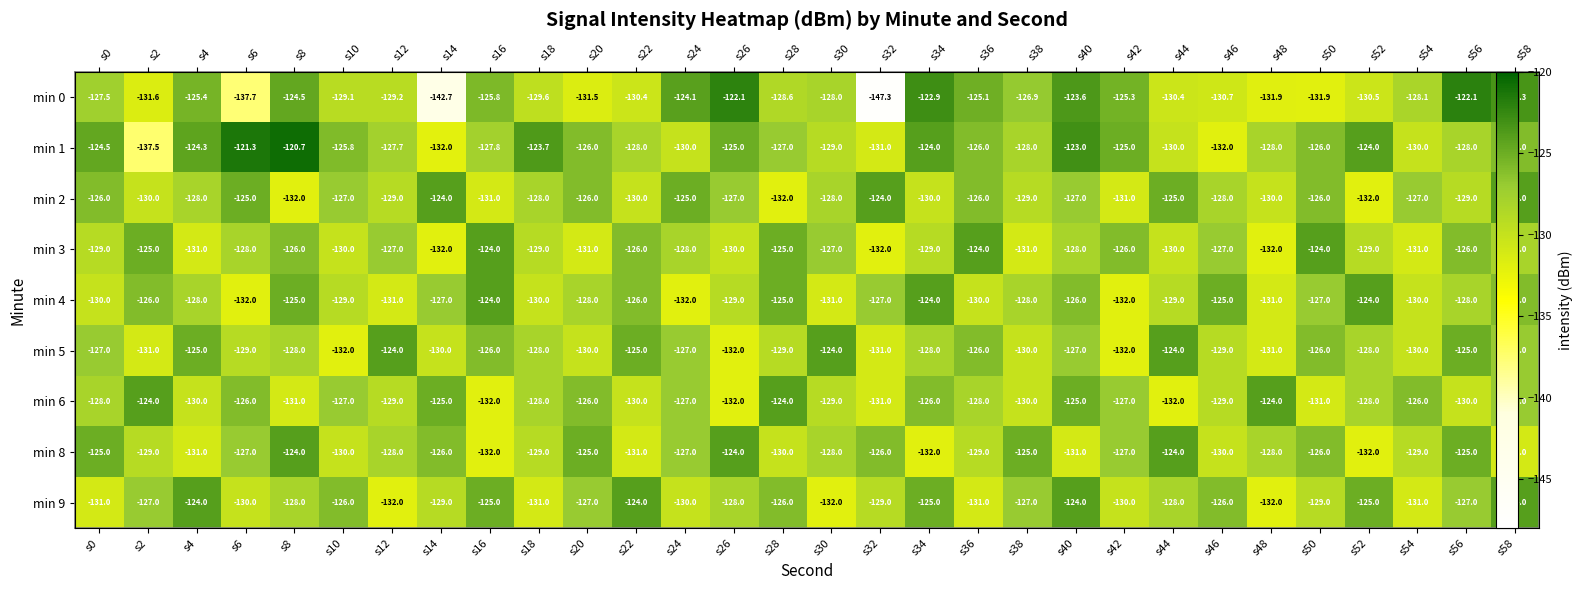

What is the average value of the min 5 series?

-128.0